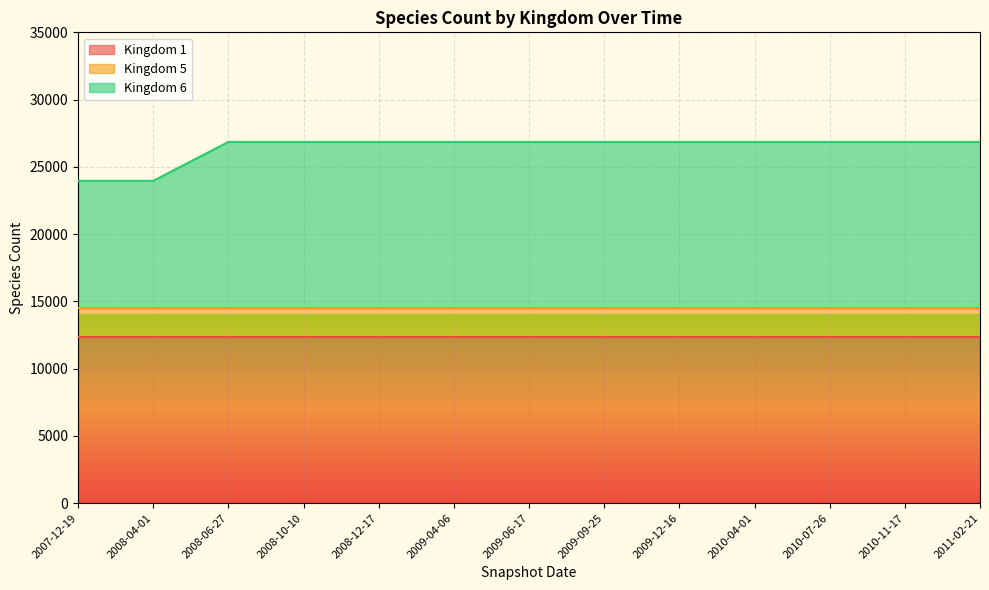

Where is Kingdom 5 nearest to the value 2121?

2007-12-19